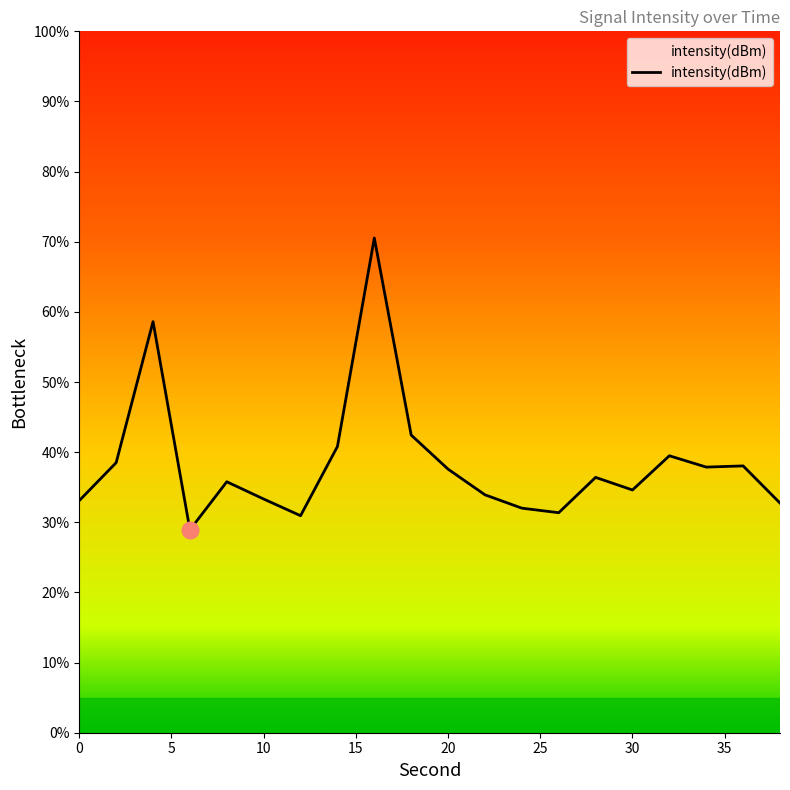

What is the smallest value displayed?

28.9